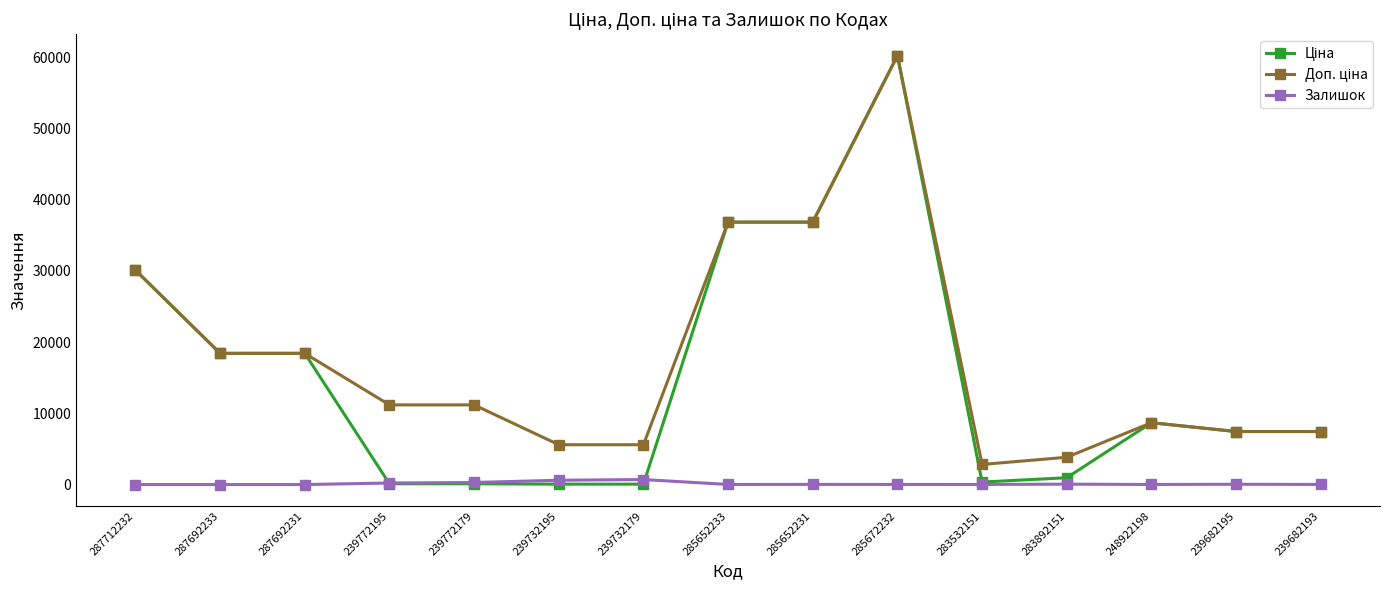

How many series are shown in this chart?

3